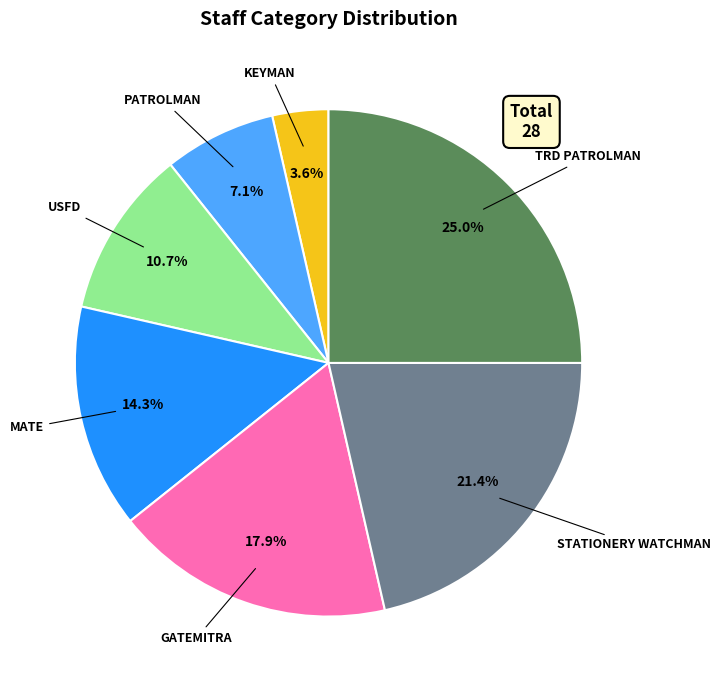

Is there a majority slice in this chart?

No